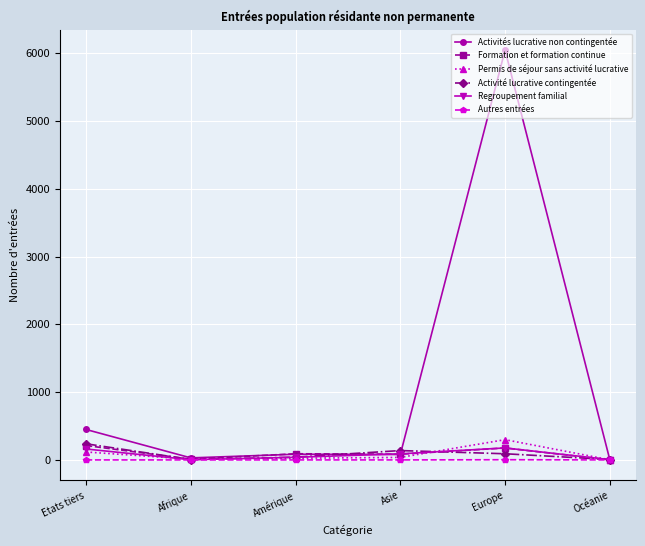

What is the difference between the maximum and minimum values in the Formation et formation continue series?

211